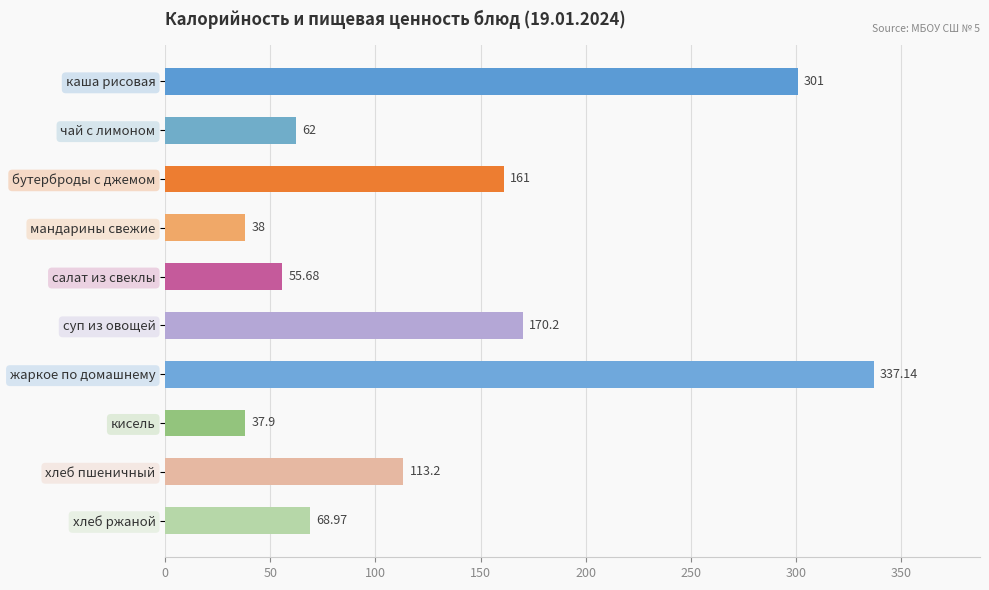

Which category has the lowest value across all series?

кисель